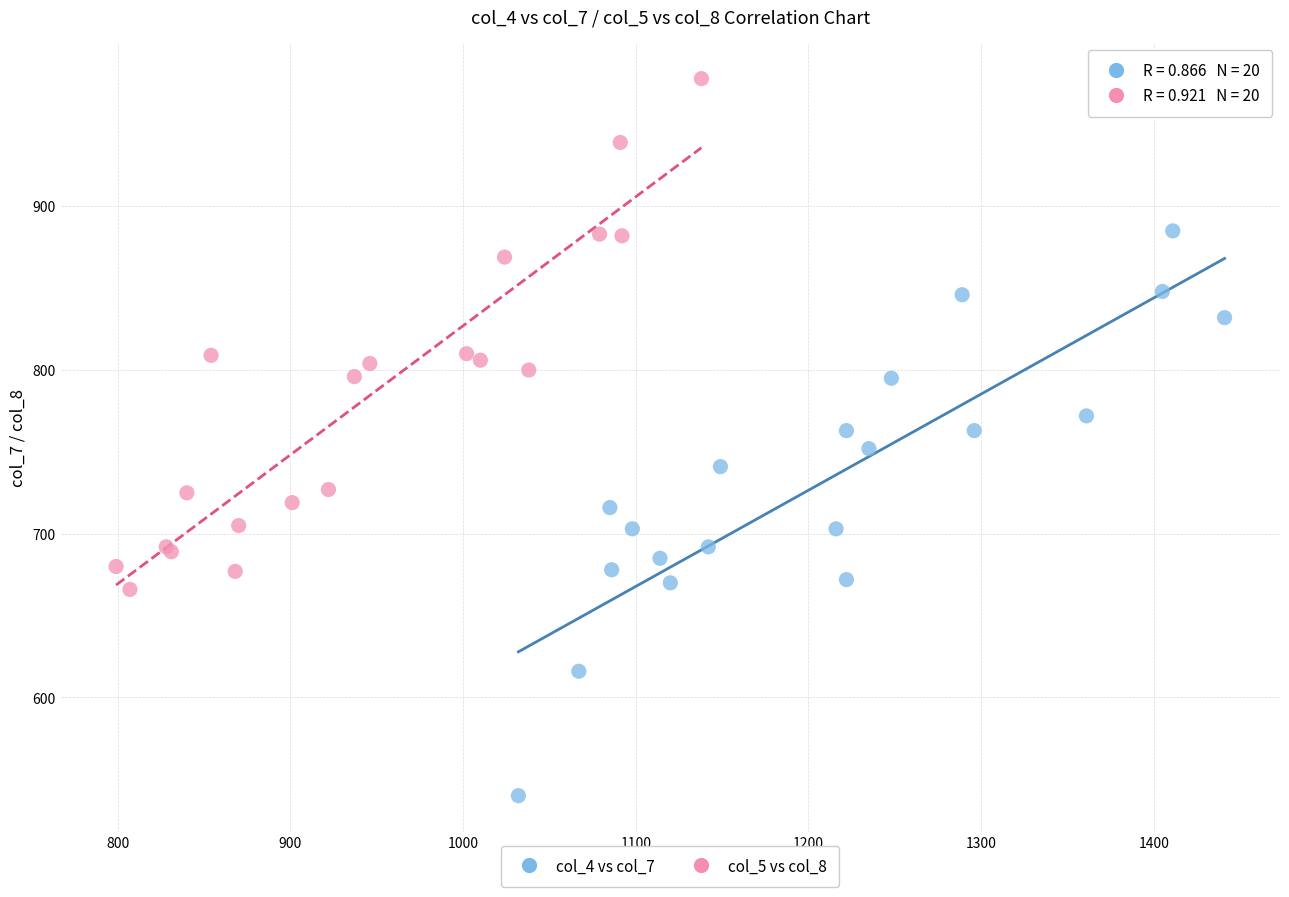

What are all the series names shown in the legend?

col_4 vs col_7, col_5 vs col_8